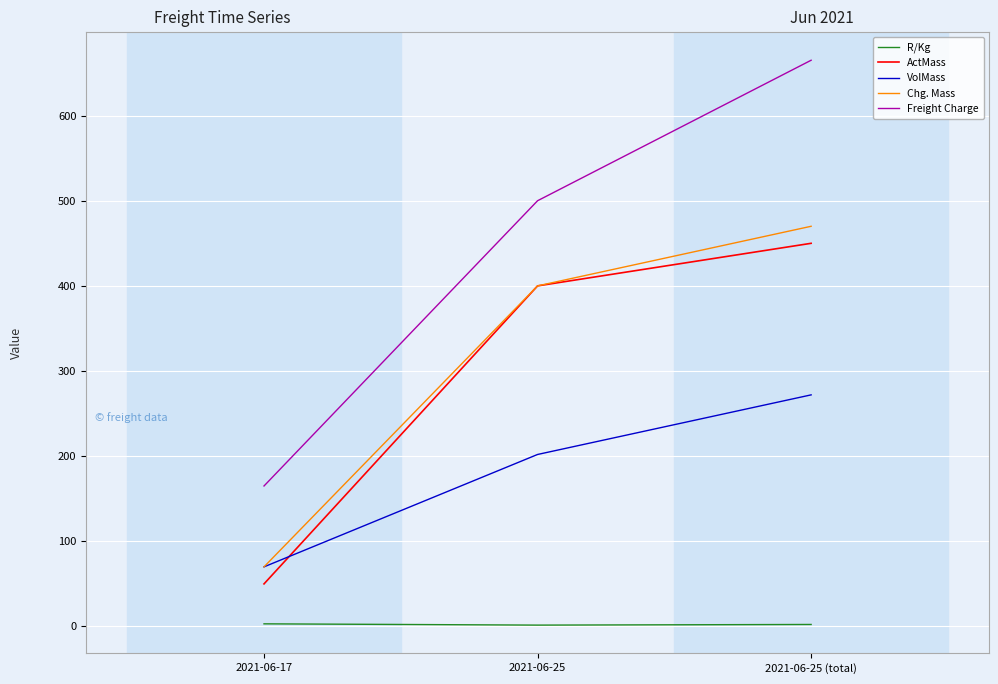

Is it true that VolMass equals 95.0 at 2021-06-17?

False